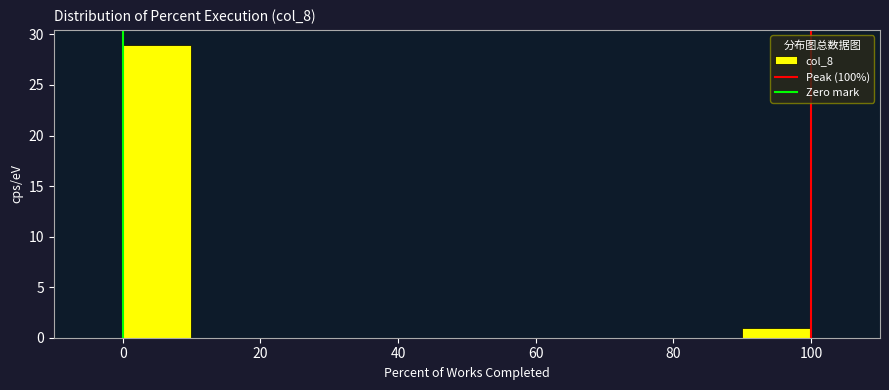

Over which range of the x-axis is the bar tallest?

0 to 10